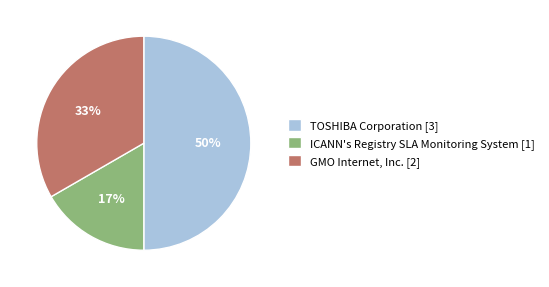

Count the number of slices in the pie.

3